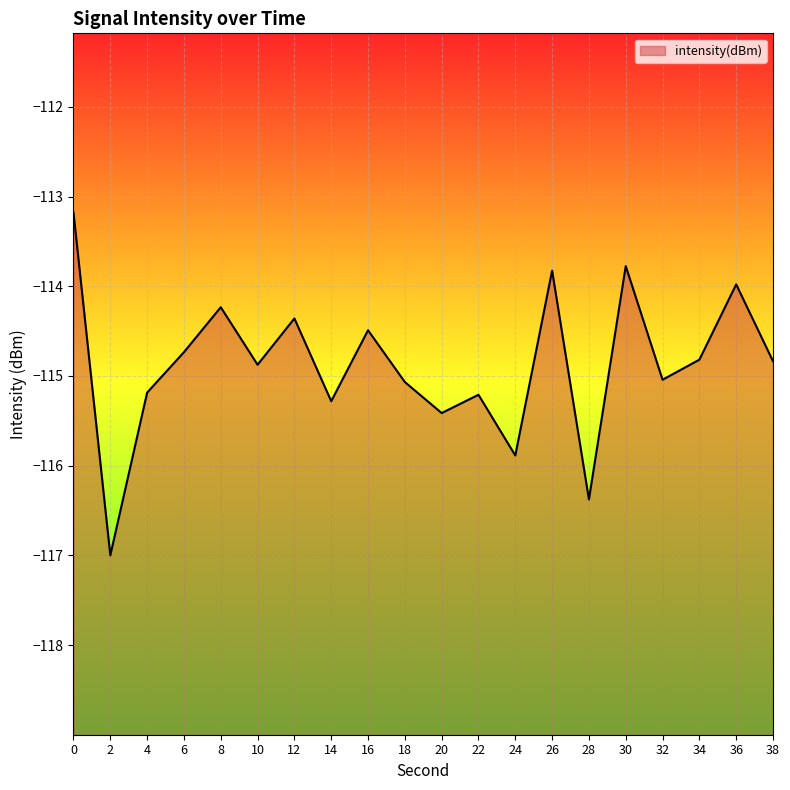

Reading right to left, list all the values displayed in this chart.

-114.8	-114.0	-114.8	-115.0	-113.8	-116.4	-113.8	-115.9	-115.2	-115.4	-115.1	-114.5	-115.3	-114.4	-114.9	-114.2	-114.7	-115.2	-117.0	-113.2